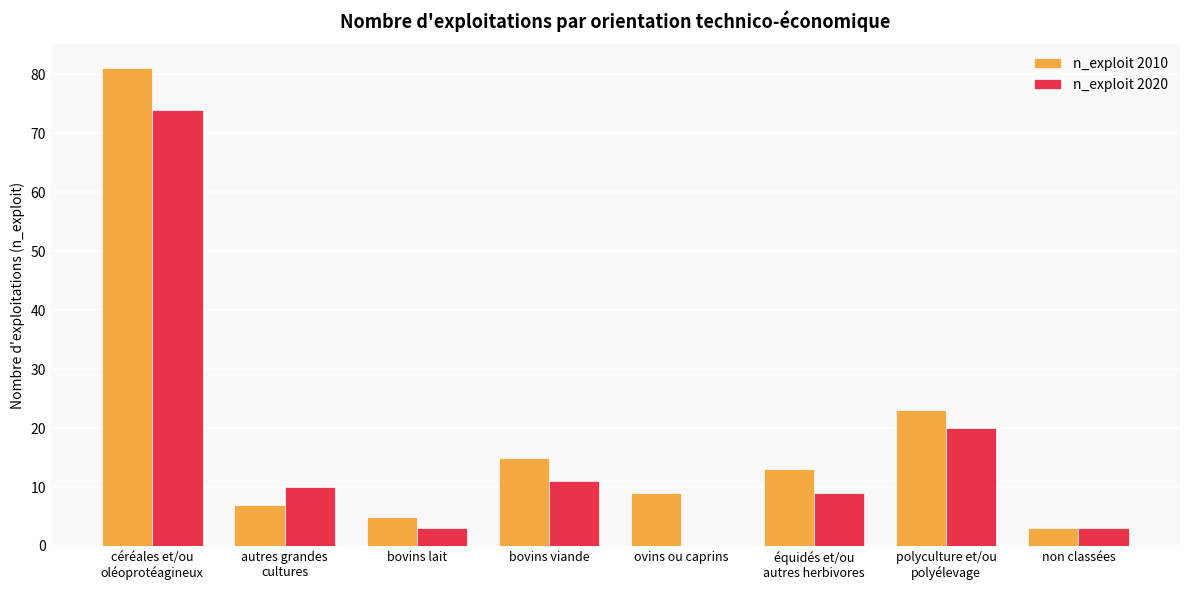

Are the bars grouped side by side (vs. stacked)?

Yes